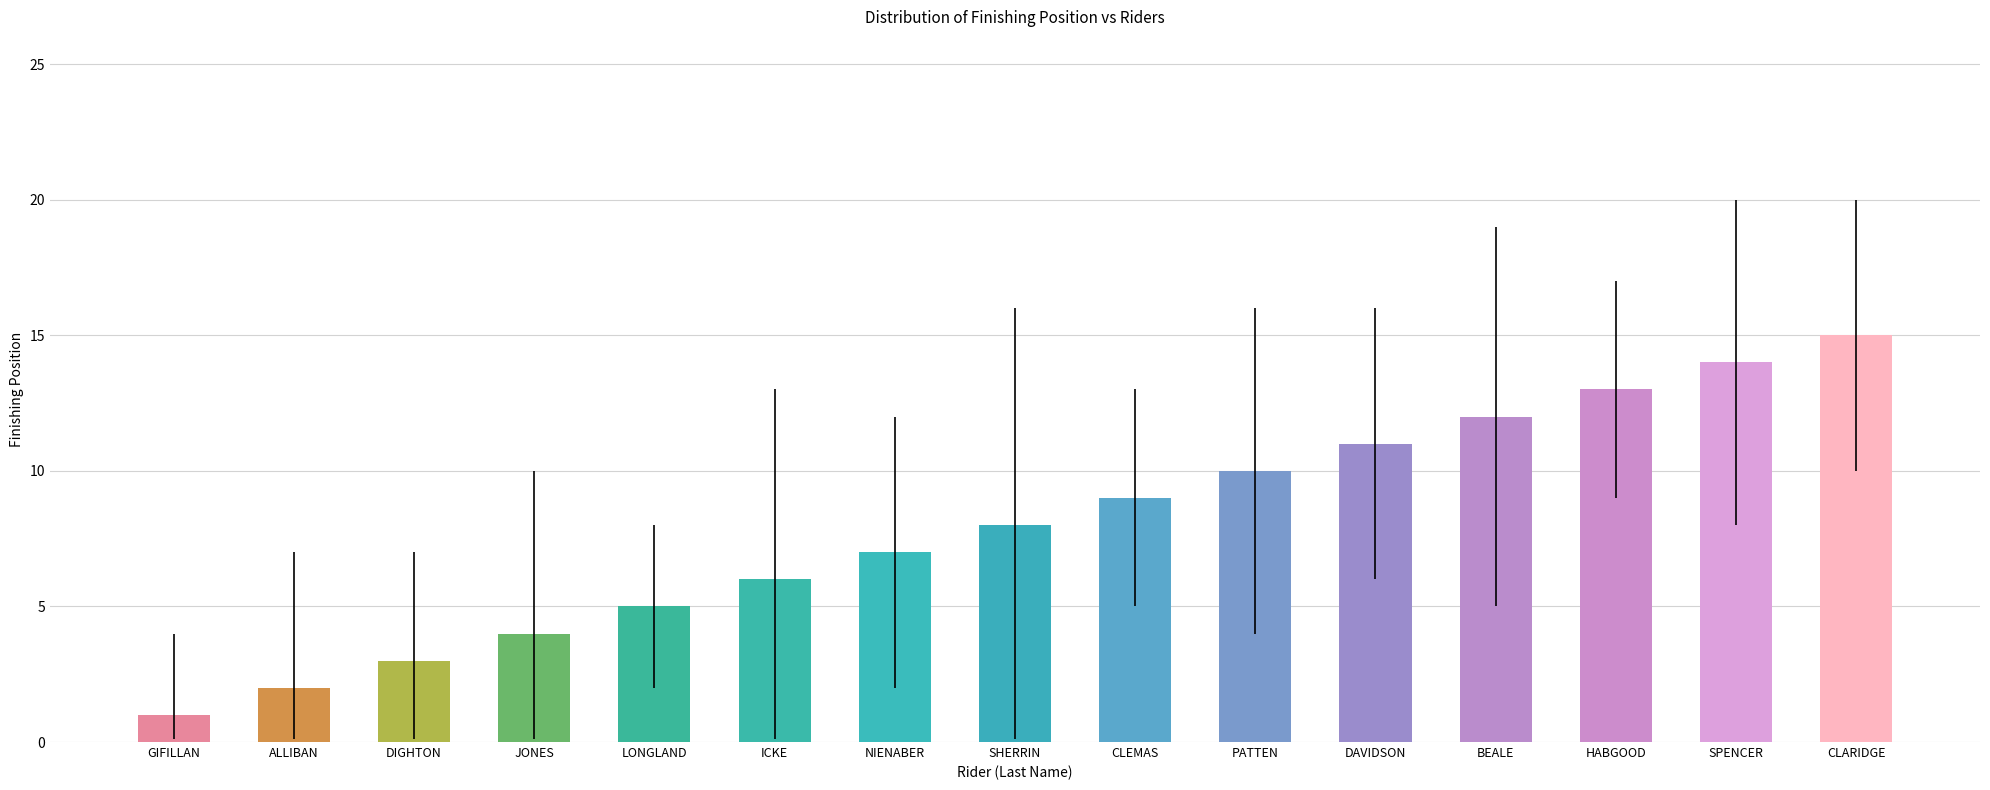

What is the approximate value at GIFILLAN?

1